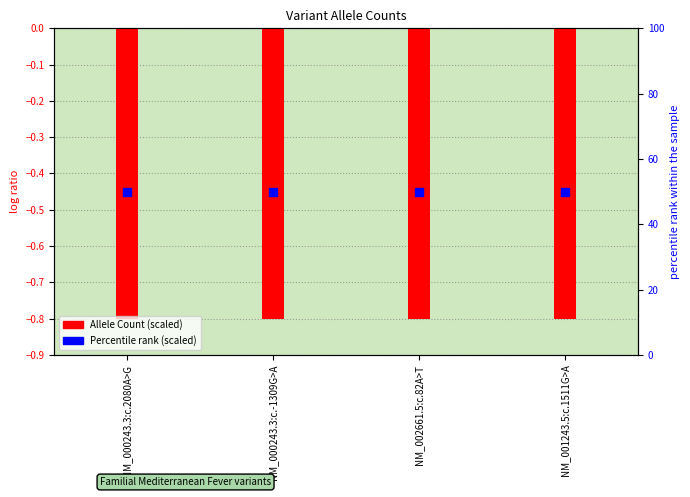

Which series has the largest total across all categories?

Percentile rank (scaled)